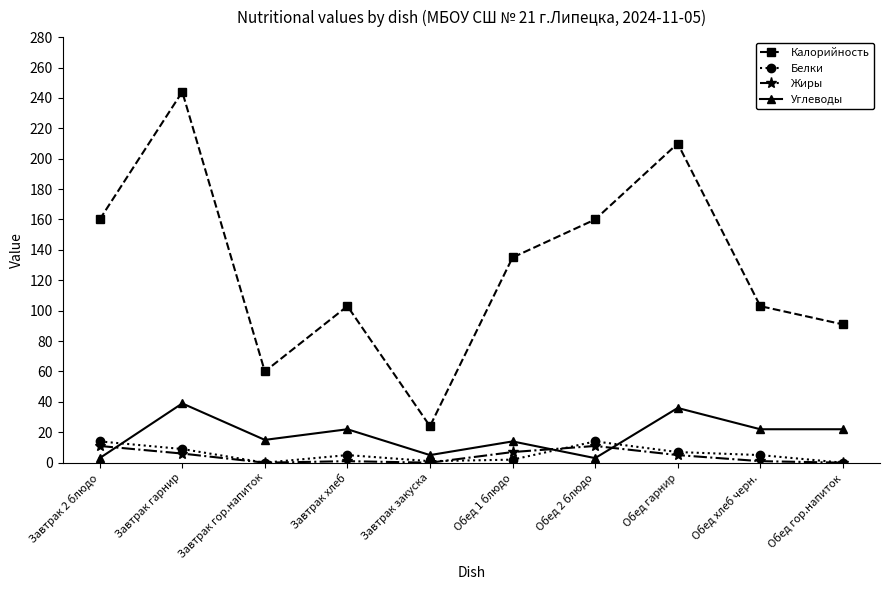

Is it true that Жиры equals 1 at Обед хлеб черн.?

True